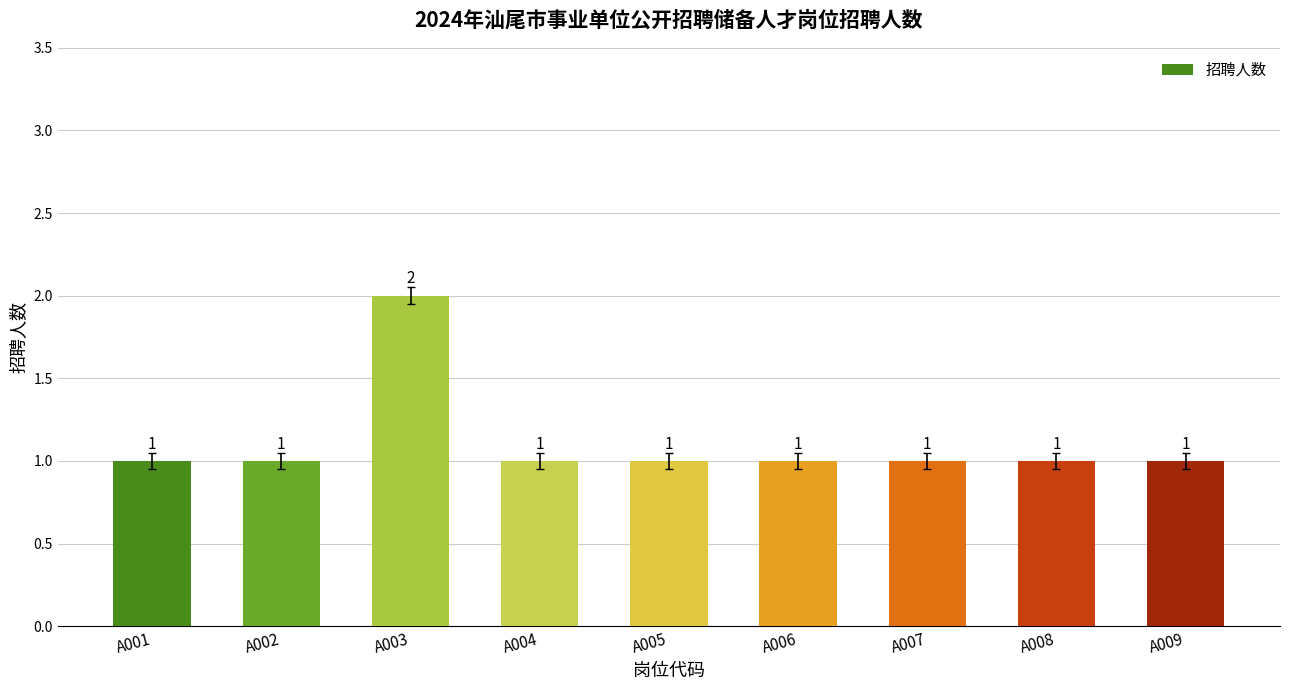

True or false: the data shows 1 at A008.

True